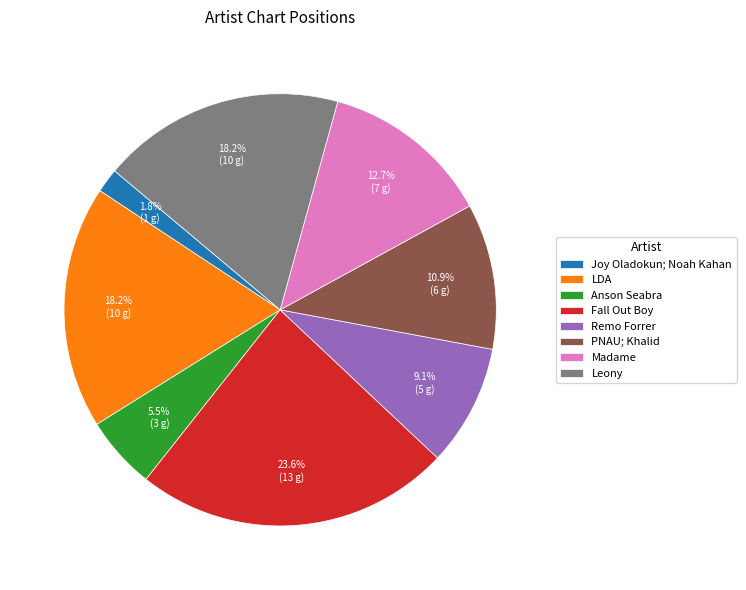

How many segments does this pie chart have?

8